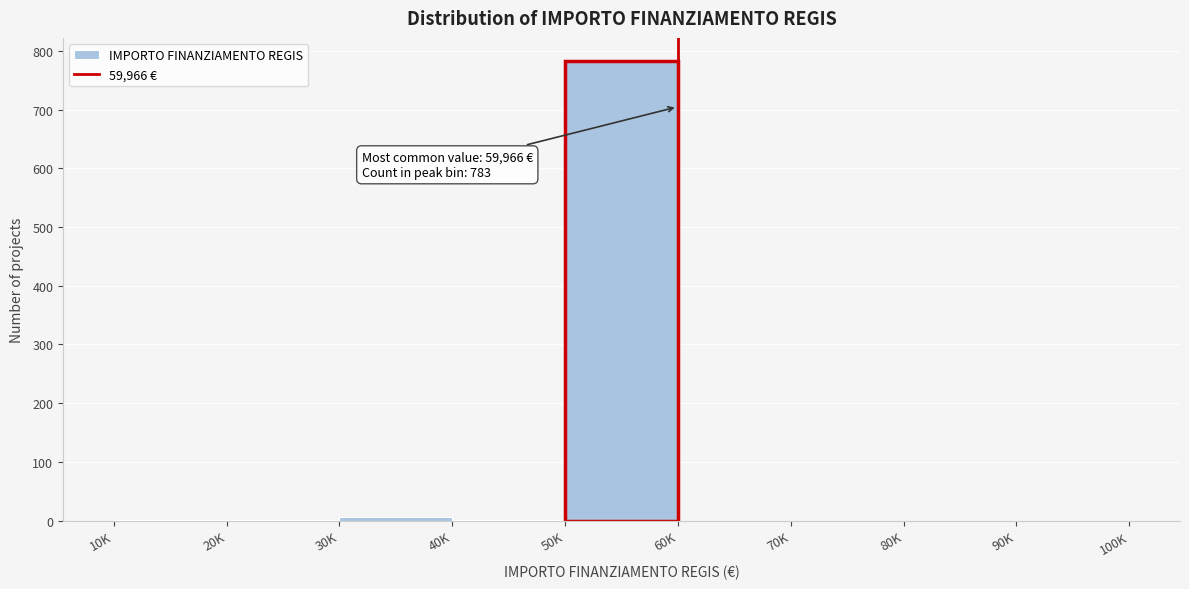

What is the sum of all values?

792